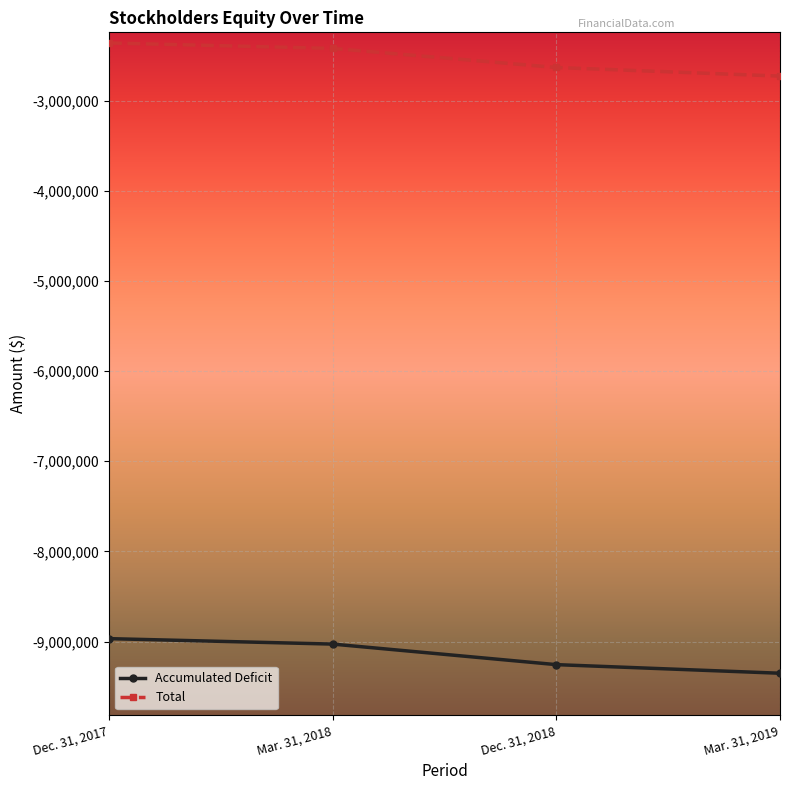

Is the value of Accumulated Deficit at Dec. 31, 2018 greater than the value of Total at Mar. 31, 2019?

No